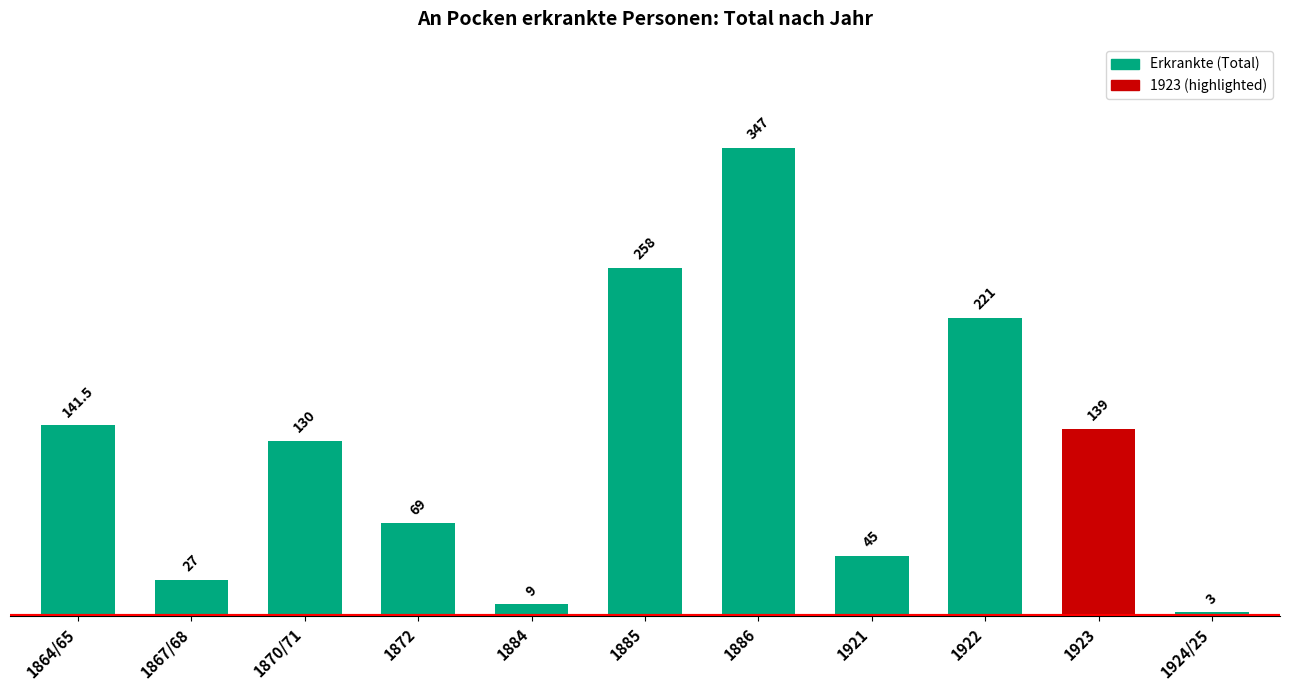

Count the number of data series in this chart.

1